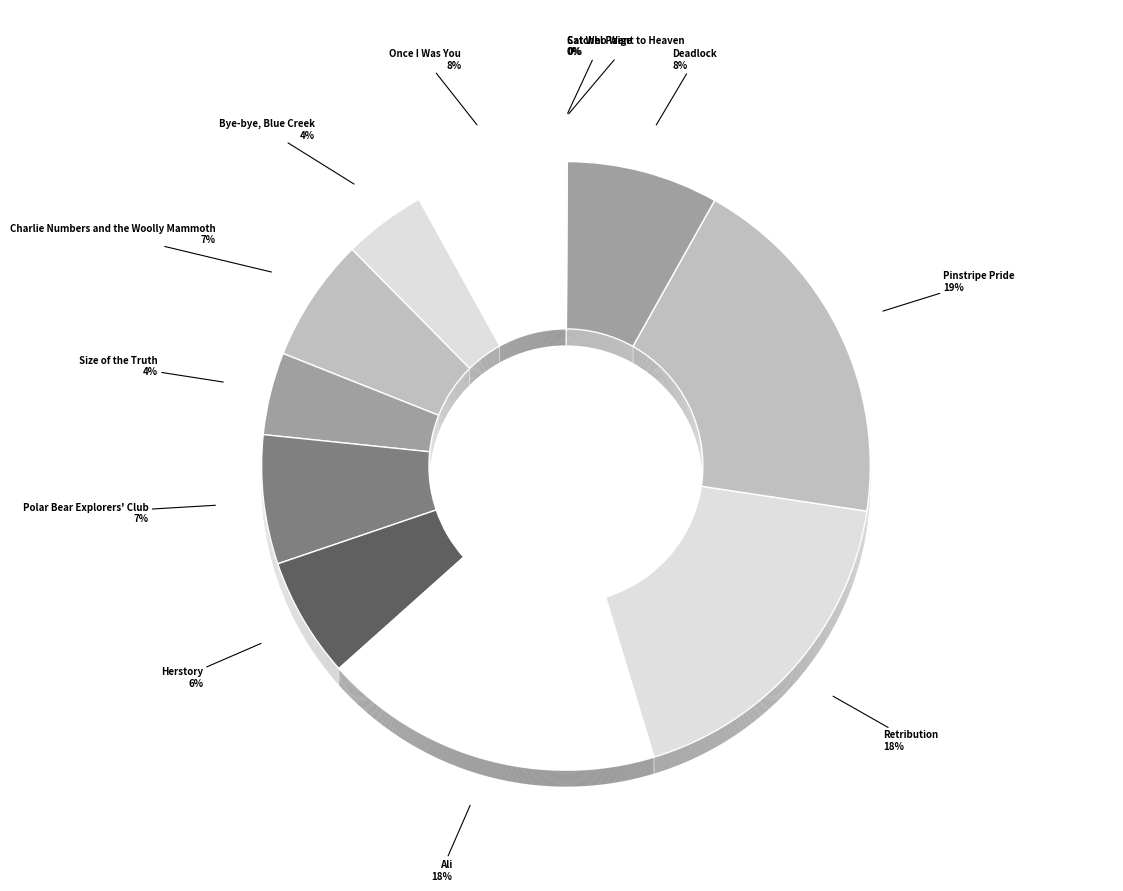

What is the change in value from Bye-bye, Blue Creek to Ali?

+313939405